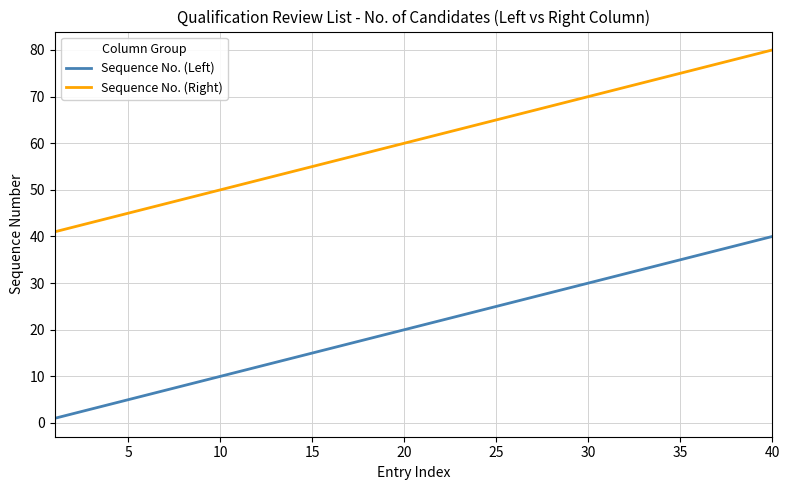

True or false: Sequence No. (Left) and Sequence No. (Right) intersect in this chart.

False